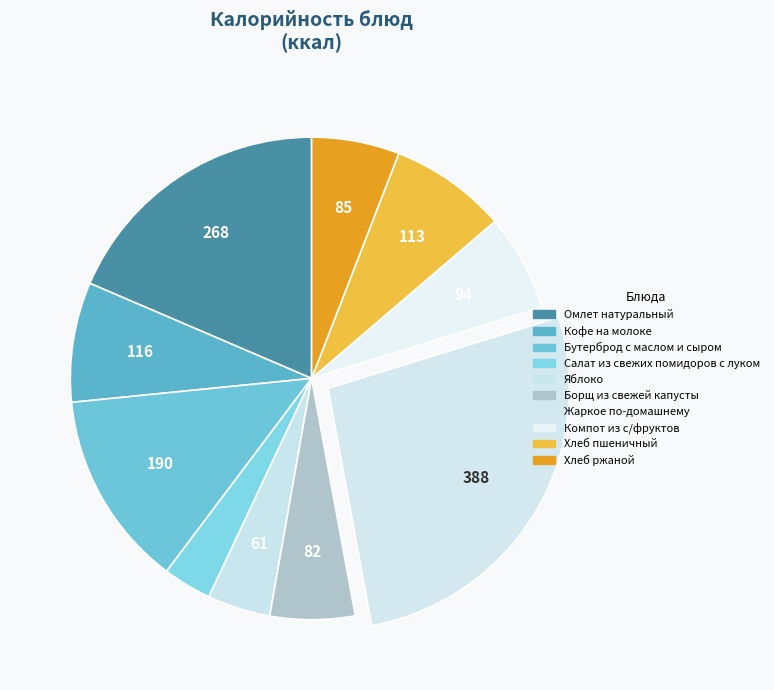

How many segments does this pie chart have?

10